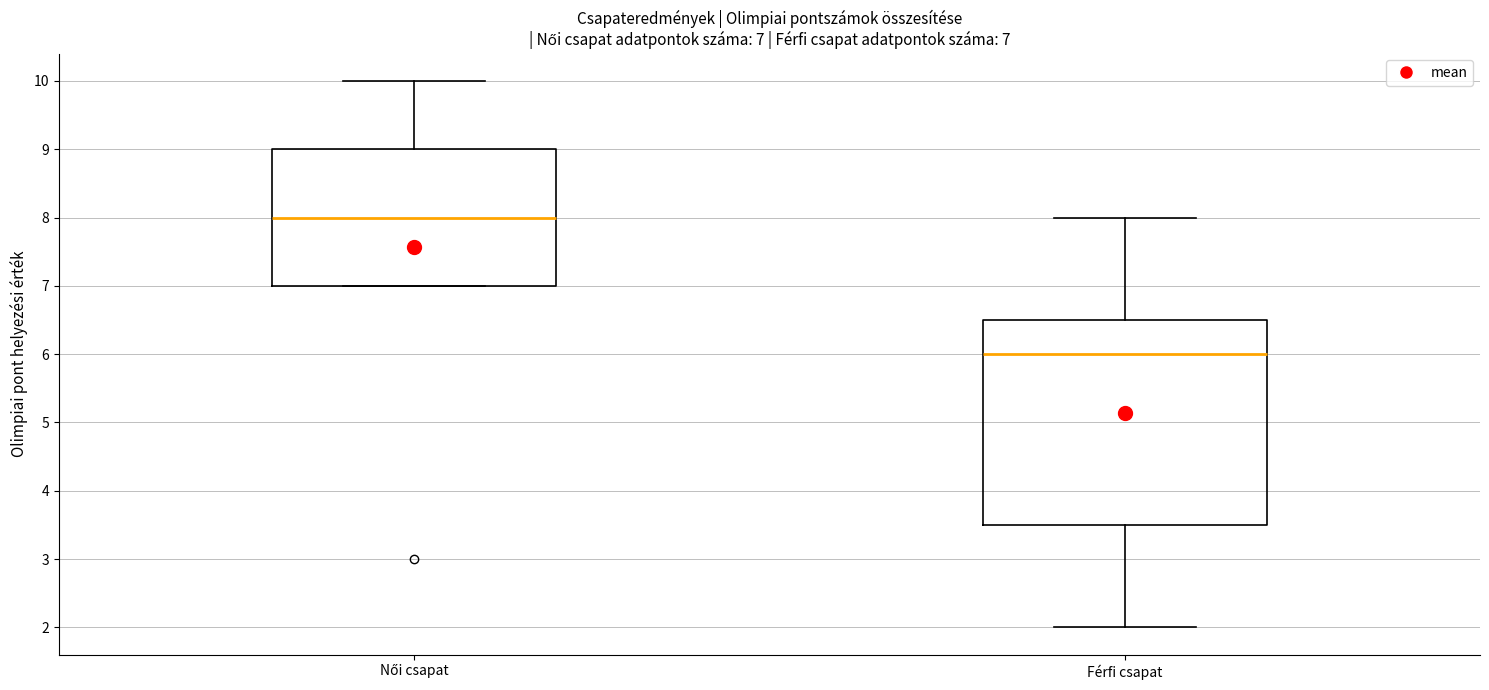

Which box's median line is the highest?

Női csapat